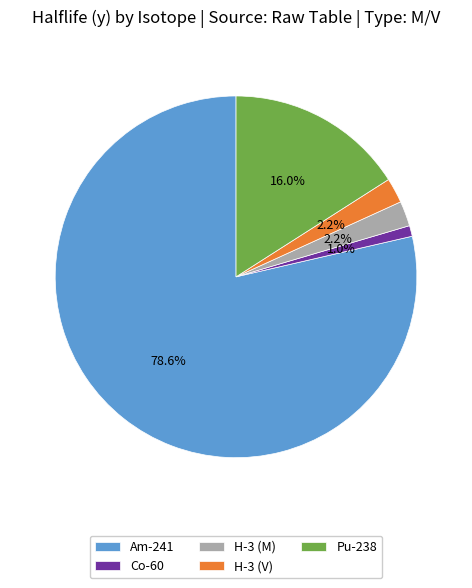

Which category accounts for the majority?

Am-241